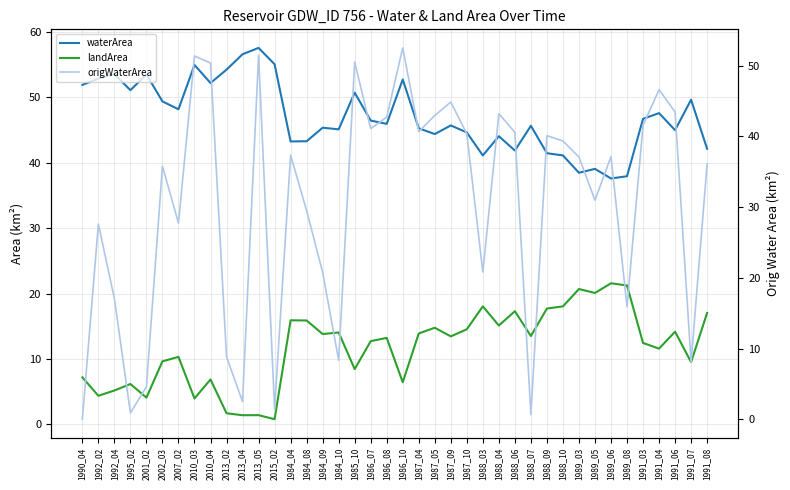

Reading left to right, what are all the values shown in this chart?

waterArea: 51.9	52.9	53.5	51.1	53.5	49.4	48.2	55.0	52.2	54.2	56.6	57.6	55.1	43.3	43.3	45.4	45.1	50.7	46.5	46.0	52.7	45.3	44.4	45.7	44.6	41.1	44.1	41.9	45.6	41.5	41.1	38.5	39.1	37.6	37.9	46.7	47.6	45.0	49.6	42.1
landArea: 7.2	4.4	5.2	6.2	4.1	9.7	10.3	4.0	6.9	1.7	1.4	1.4	0.8	15.9	15.9	13.8	14.1	8.5	12.7	13.2	6.5	13.9	14.8	13.5	14.6	18.1	15.1	17.3	13.5	17.7	18.1	20.7	20.1	21.6	21.2	12.5	11.6	14.2	9.5	17.0
origWaterArea: 0.0	27.6	17.1	0.9	4.6	35.8	27.7	51.4	50.4	8.8	2.5	51.5	1.4	37.4	29.5	20.8	8.3	50.5	41.1	42.7	52.5	40.7	43.0	44.9	40.4	20.8	43.2	40.6	0.7	40.1	39.4	37.1	31.0	37.1	15.9	41.6	46.6	43.5	8.1	36.1